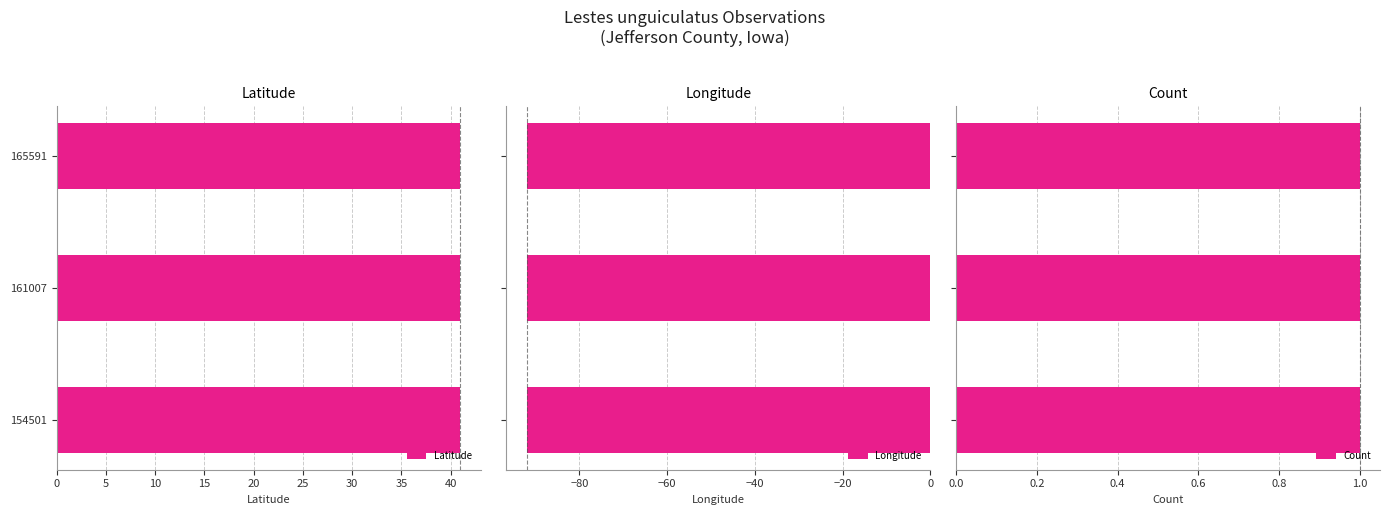

What is the highest value of the Latitude series?

41.0